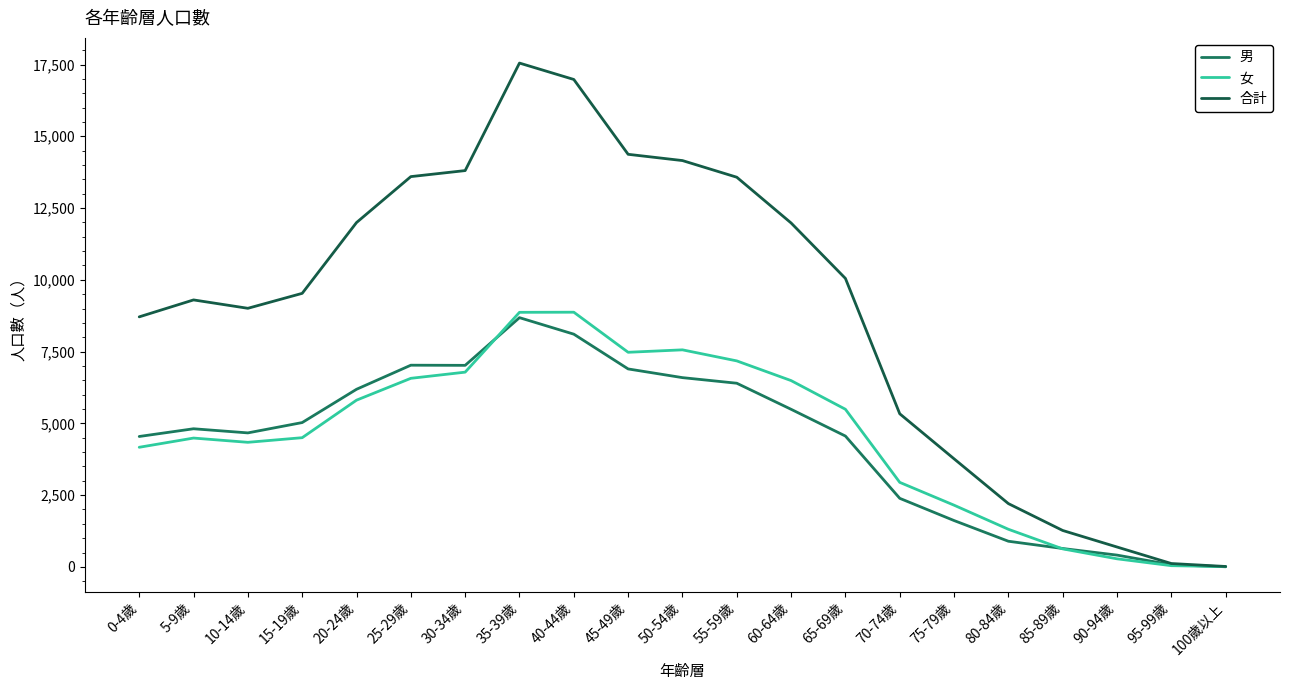

What is the sum of all 女 values?

95960